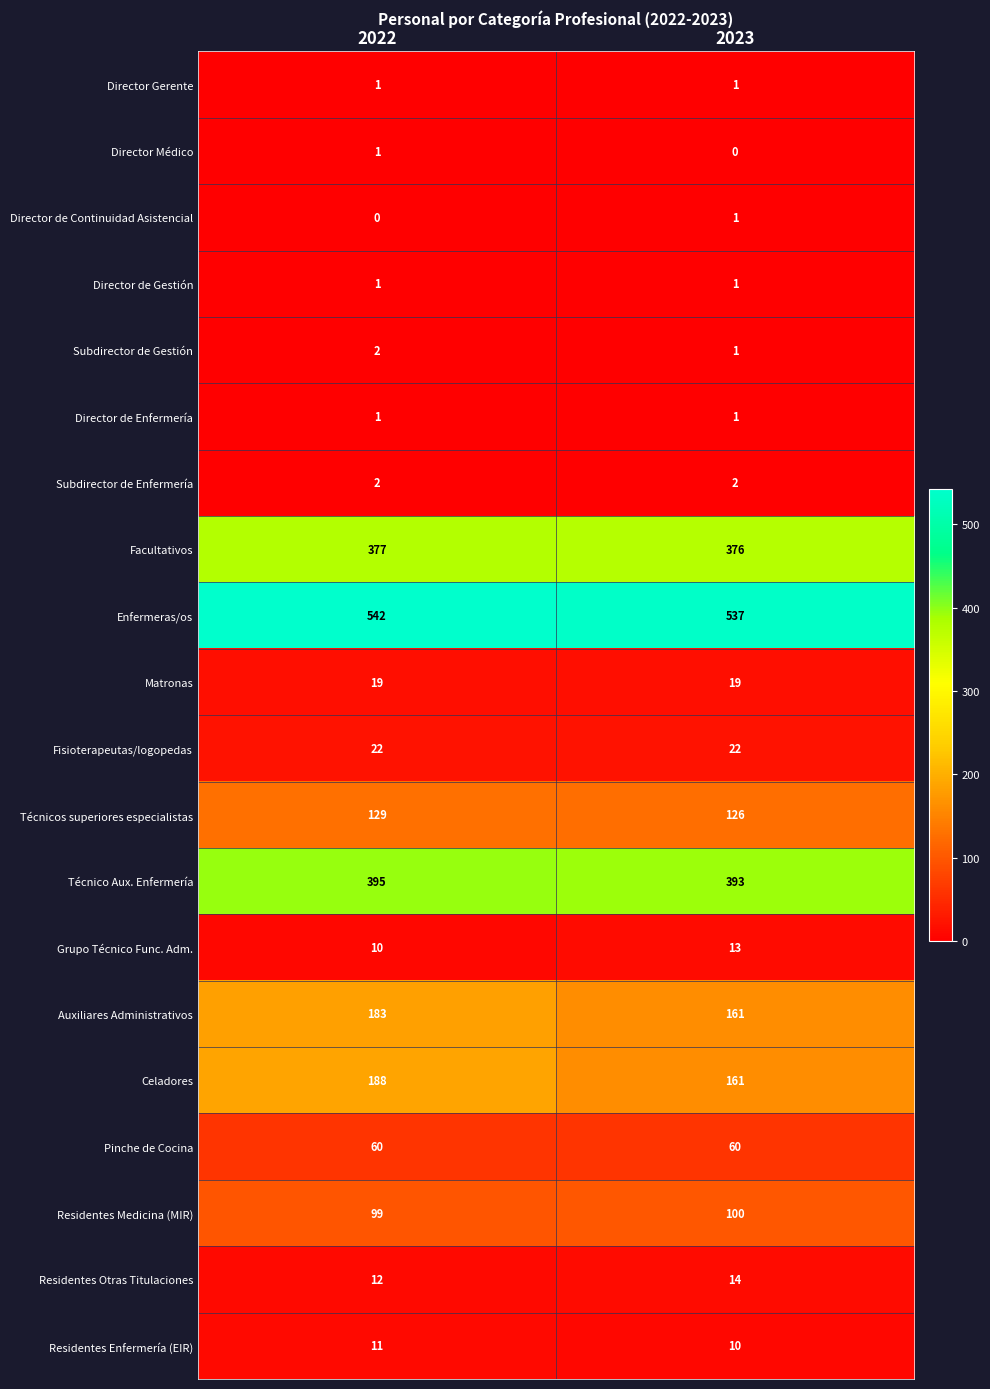

What is the difference between the highest and lowest values at 2022?

542